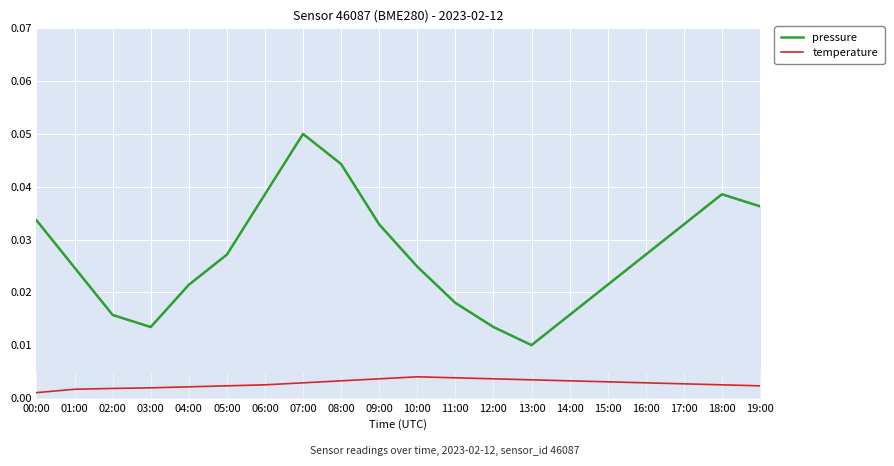

List the series in order of their peak value, lowest first.

temperature, pressure